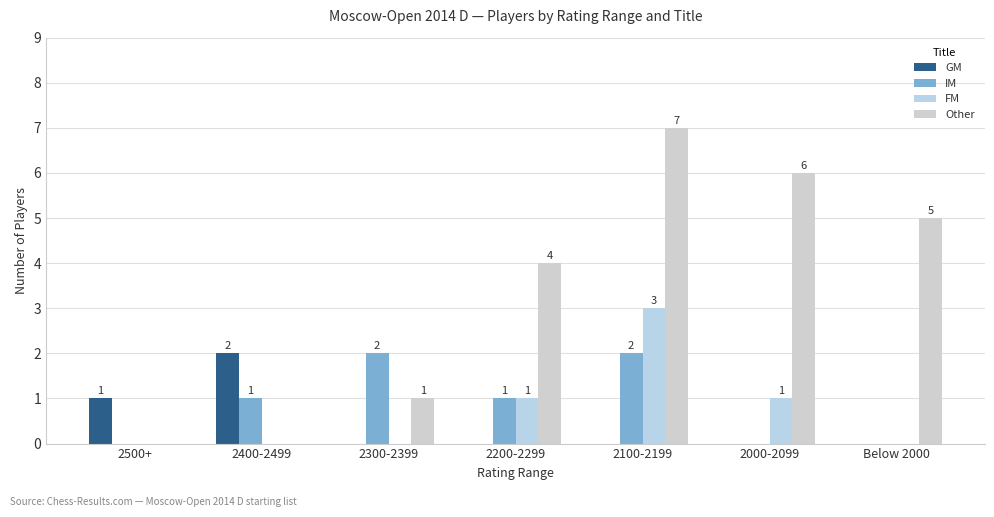

Reading left to right, extract all data points from this chart.

GM: 1	2	0	0	0	0	0
IM: 0	1	2	1	2	0	0
FM: 0	0	0	1	3	1	0
Other: 0	0	1	4	7	6	5